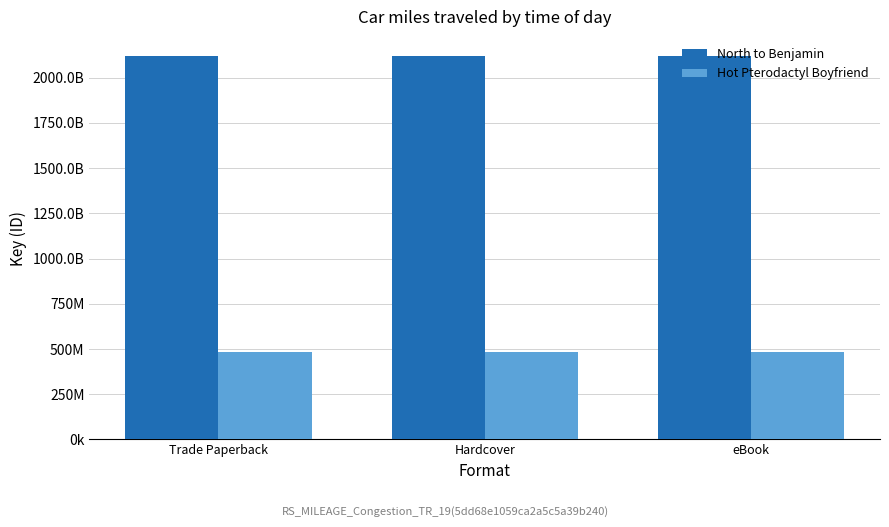

What is the label of the 3rd bar from the left?

eBook